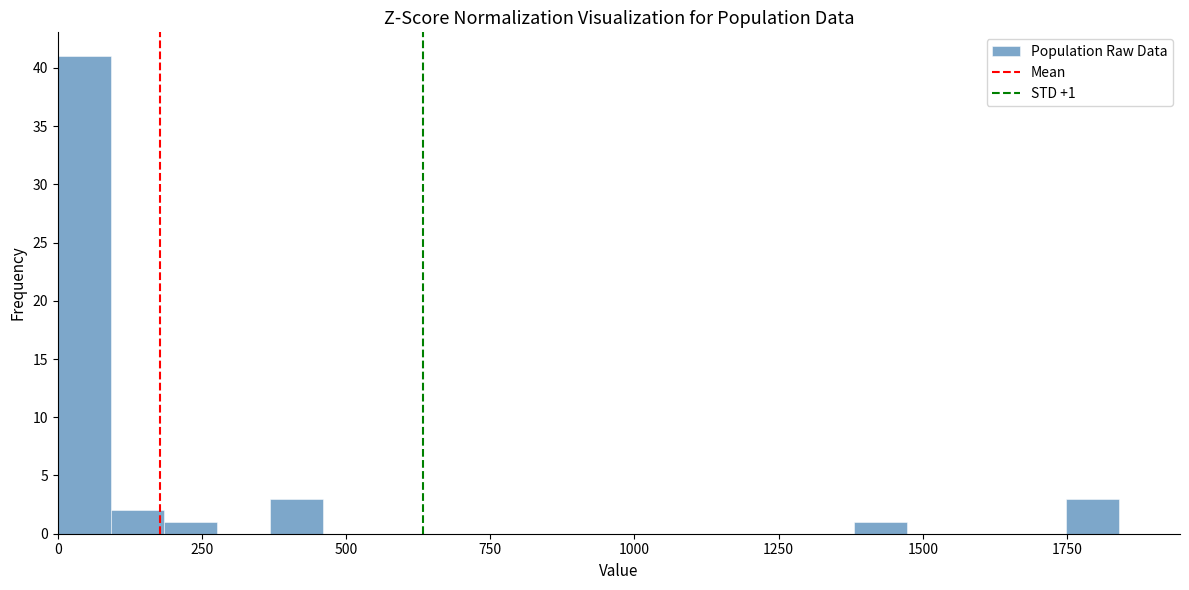

Around what value on the x-axis is the tallest bar? Give the approximate position of its centre, as read against the axis.

50